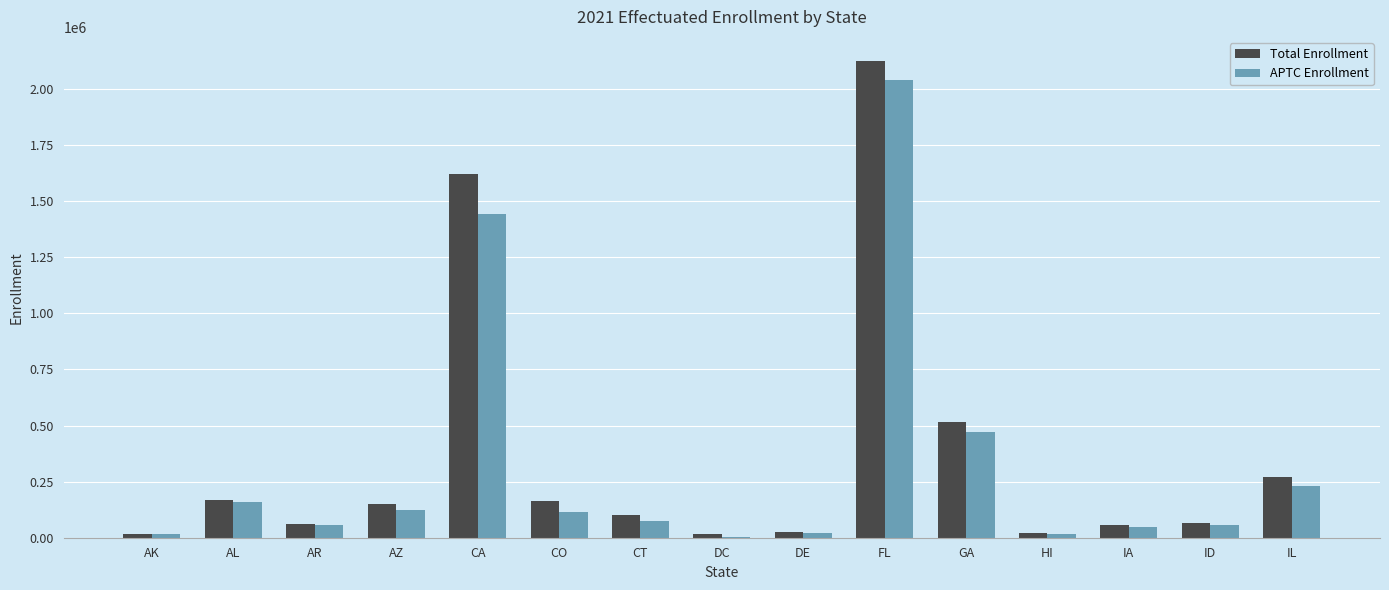

The value of APTC Enrollment at AZ is 123074. True or false?

True